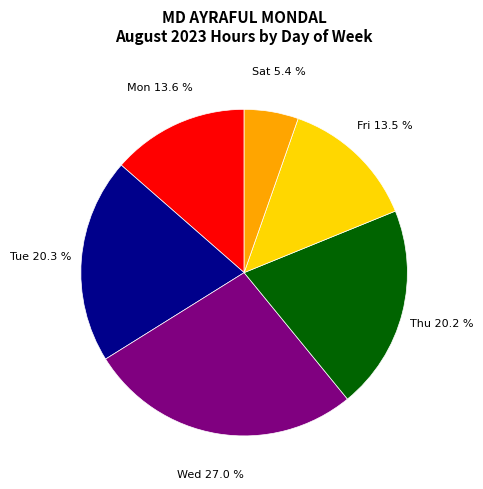

Is there any slice that represents more than half of the pie?

No